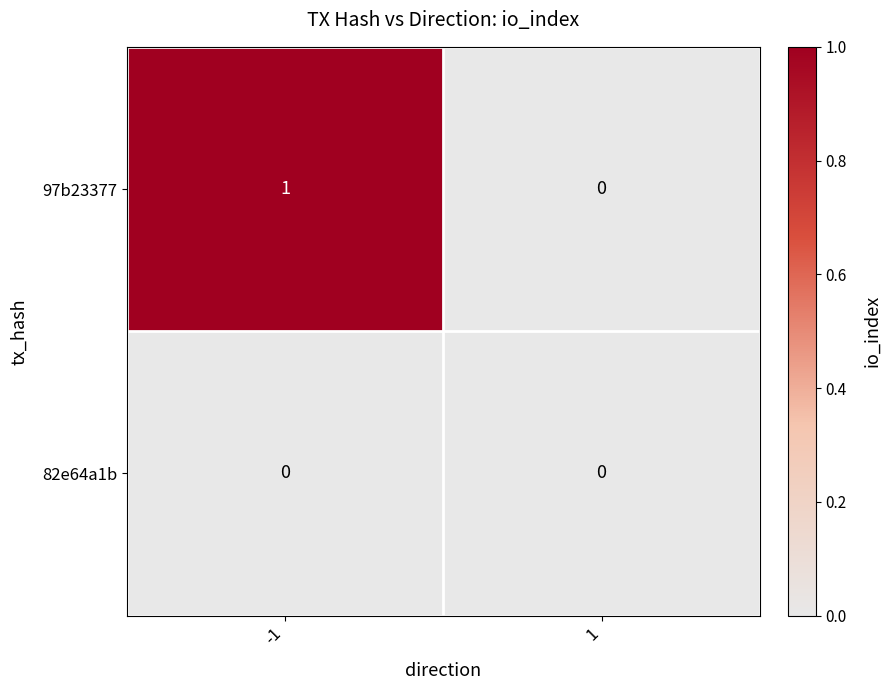

Is the value of 82e64a1b at 1 greater than the value of 97b23377 at -1?

No